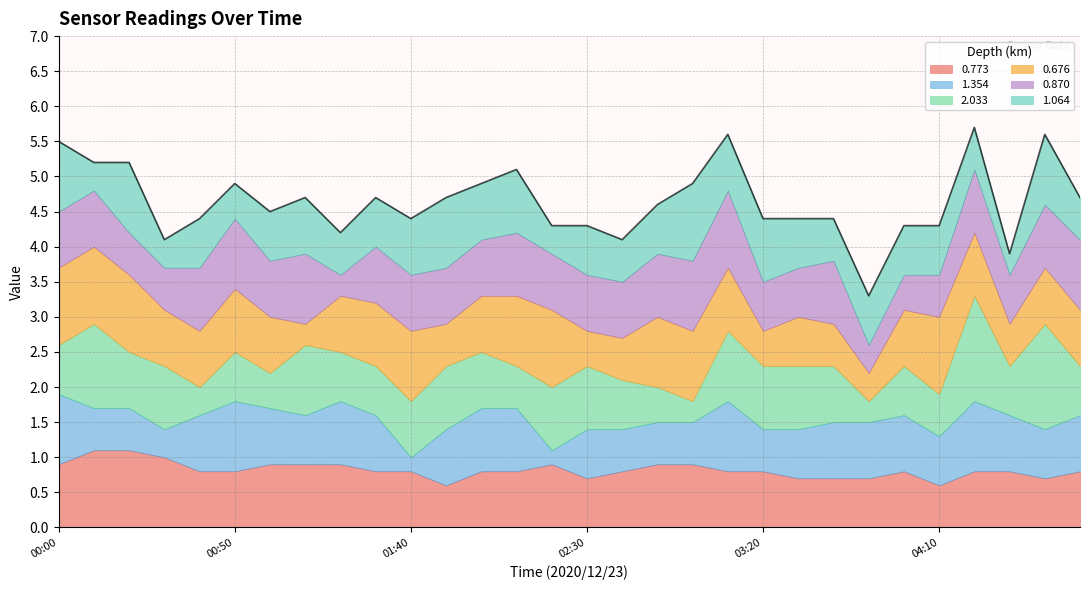

At which label is 0.676 closest to 0?

01:10